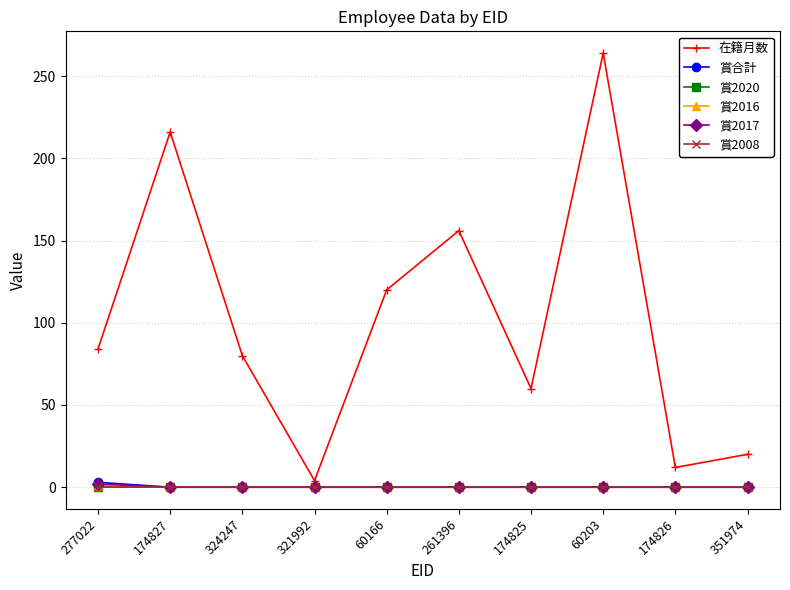

Does the chart have visible grid lines?

Yes